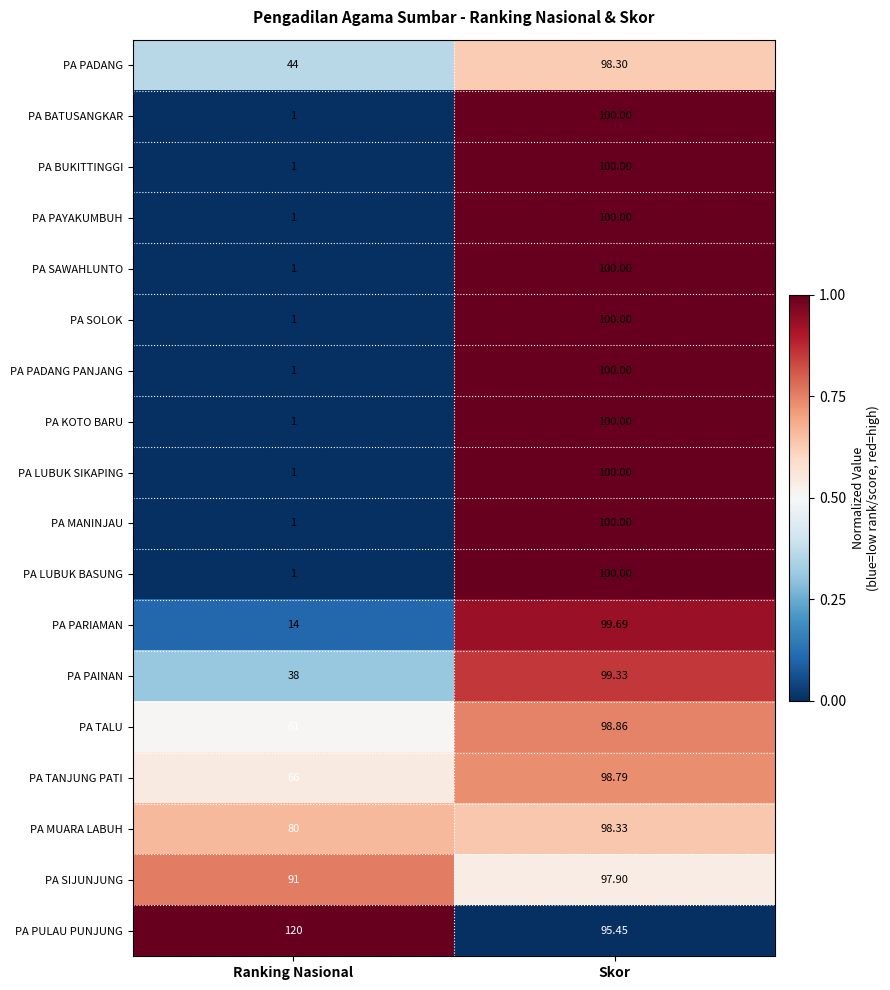

Is the value of PA PAYAKUMBUH at Ranking Nasional greater than the value of PA MANINJAU at Skor?

No